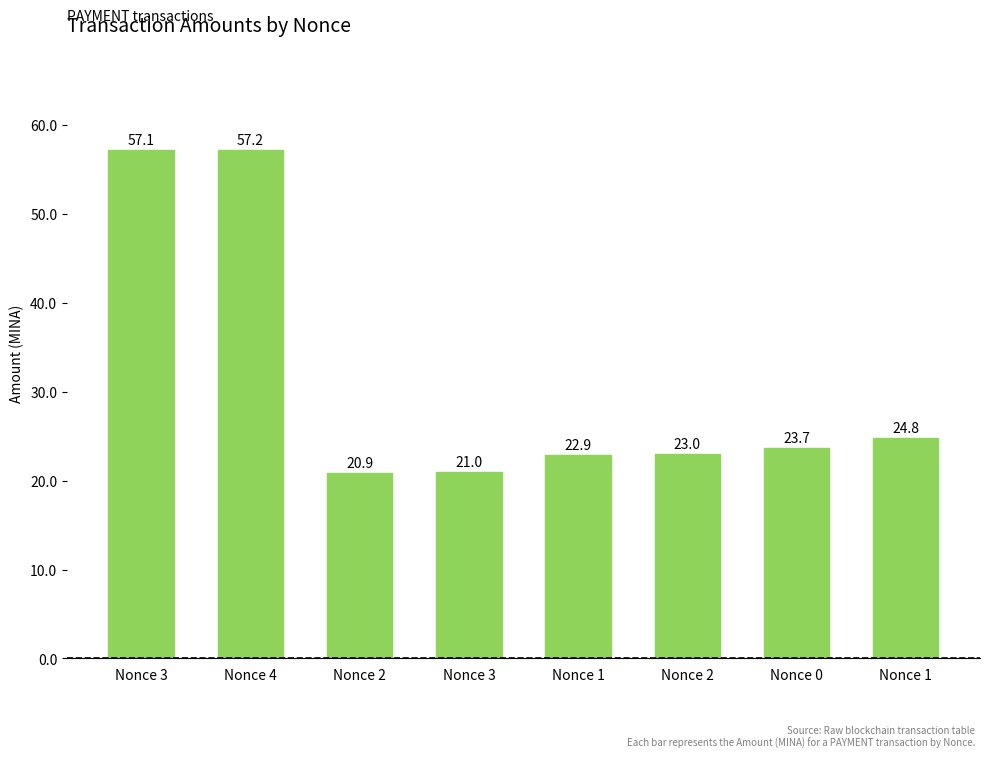

How many bars are there in total?

8